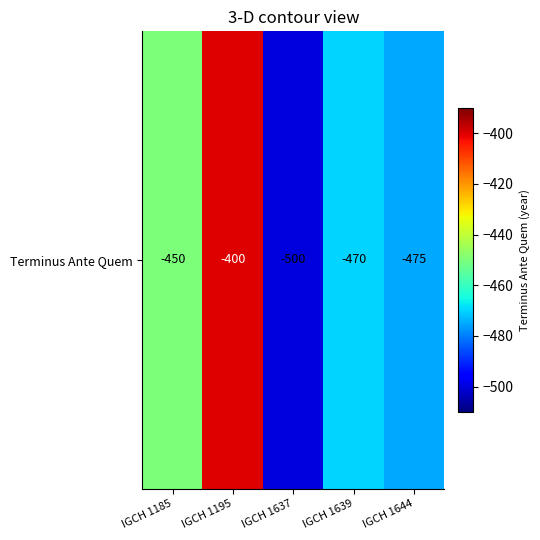

Which has a higher value, IGCH 1644 or IGCH 1185?

IGCH 1185